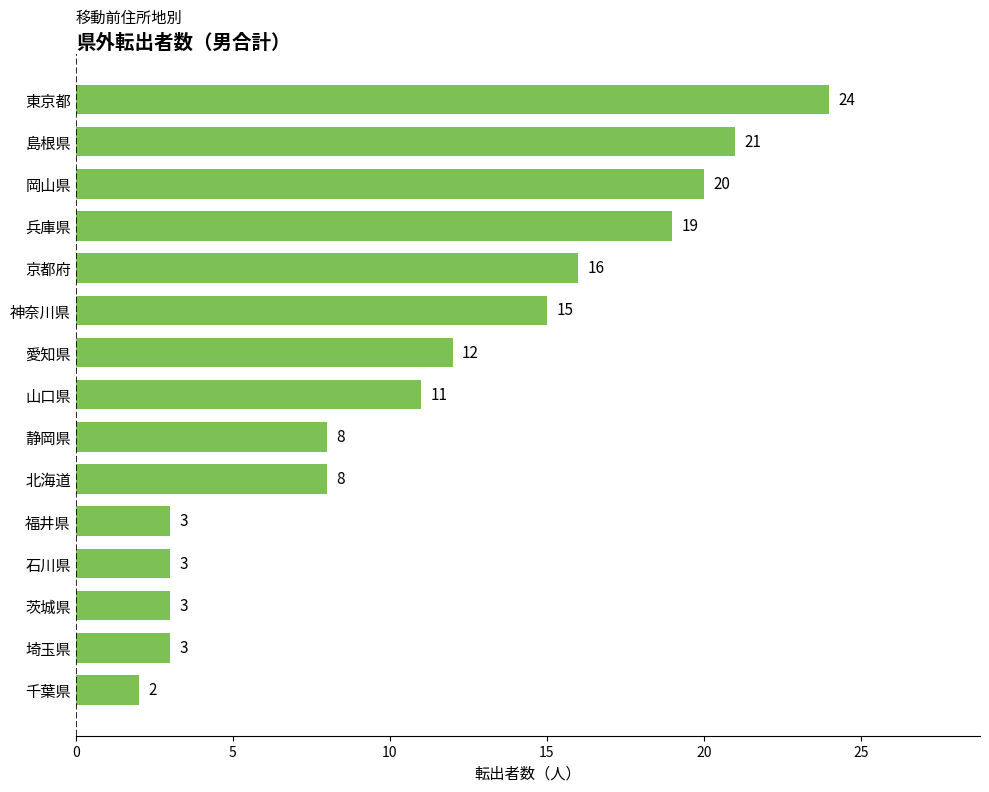

At which category does the chart reach its peak across all series?

東京都